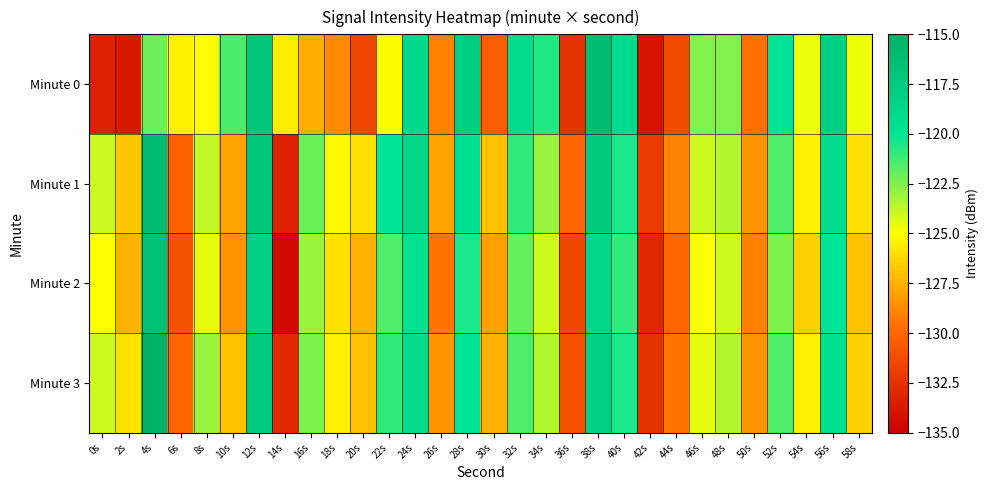

What is the maximum value shown in the chart?

-115.0